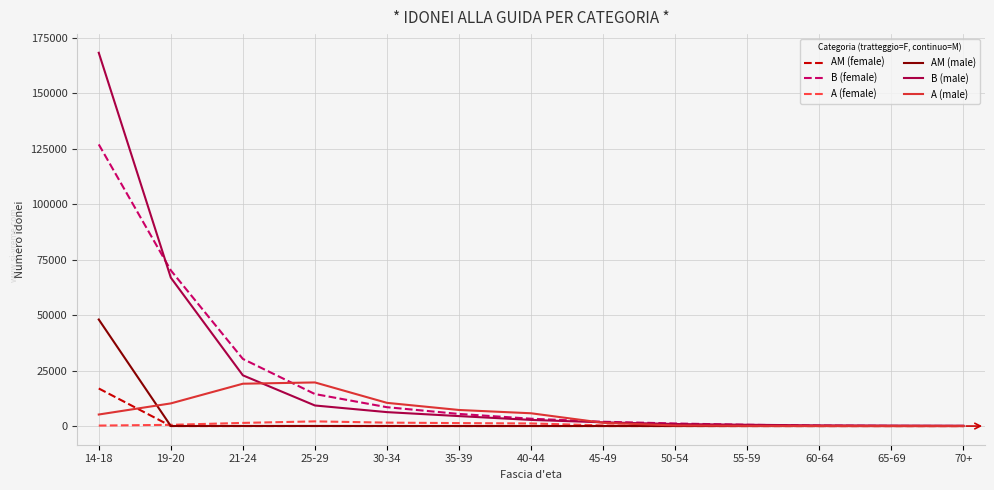

How many lines are shown in the chart?

6